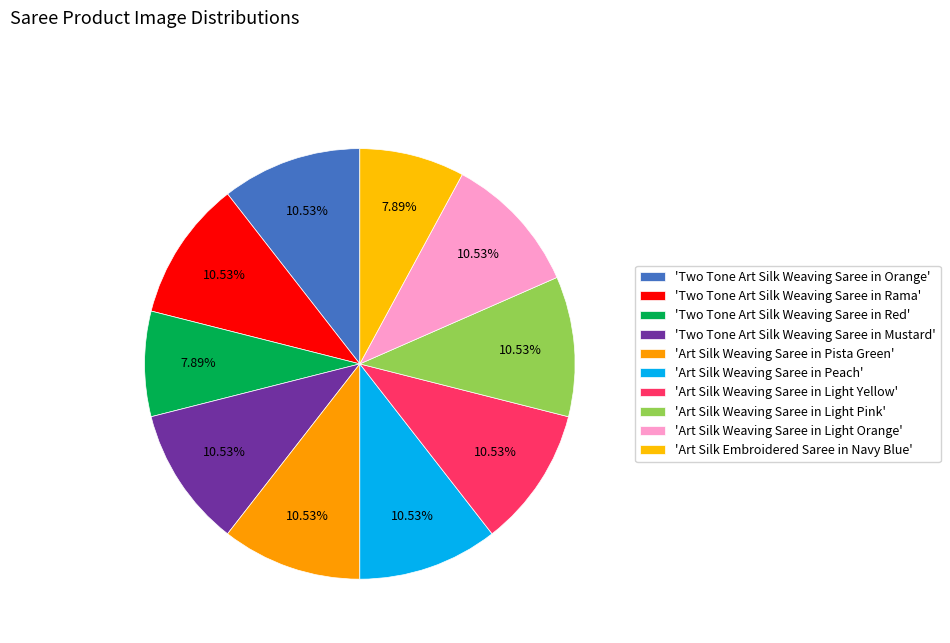

Count the number of slices in the pie.

10